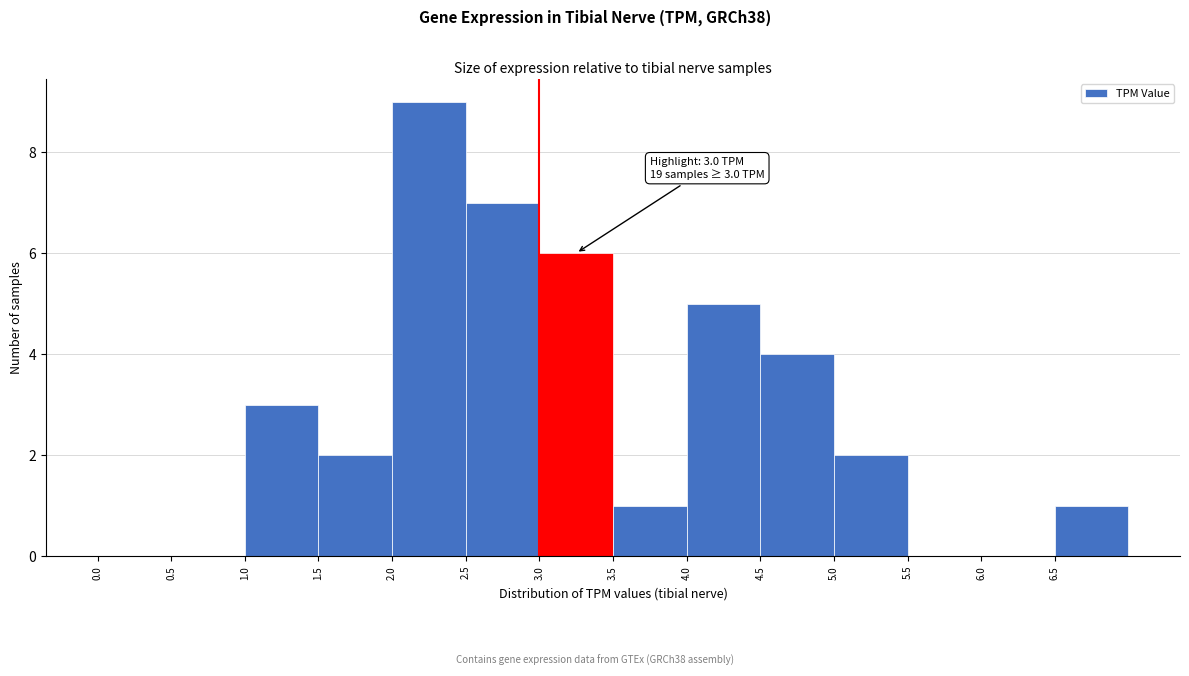

Over which range of the x-axis is the bar tallest?

2.0 to 2.5